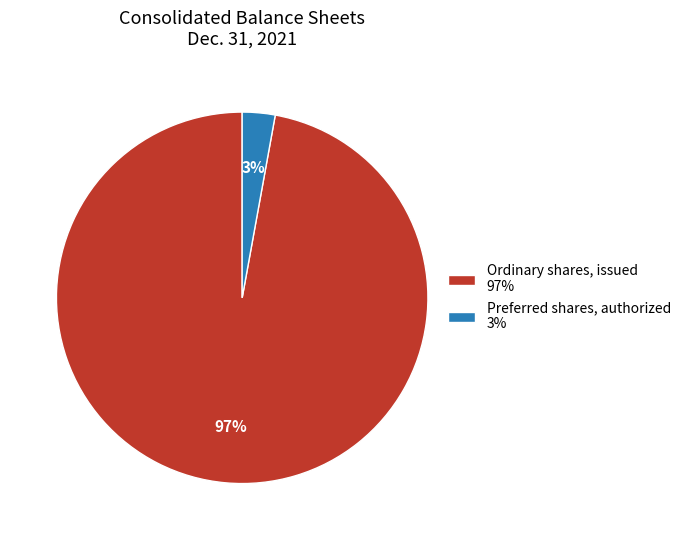

How many segments does this pie chart have?

2